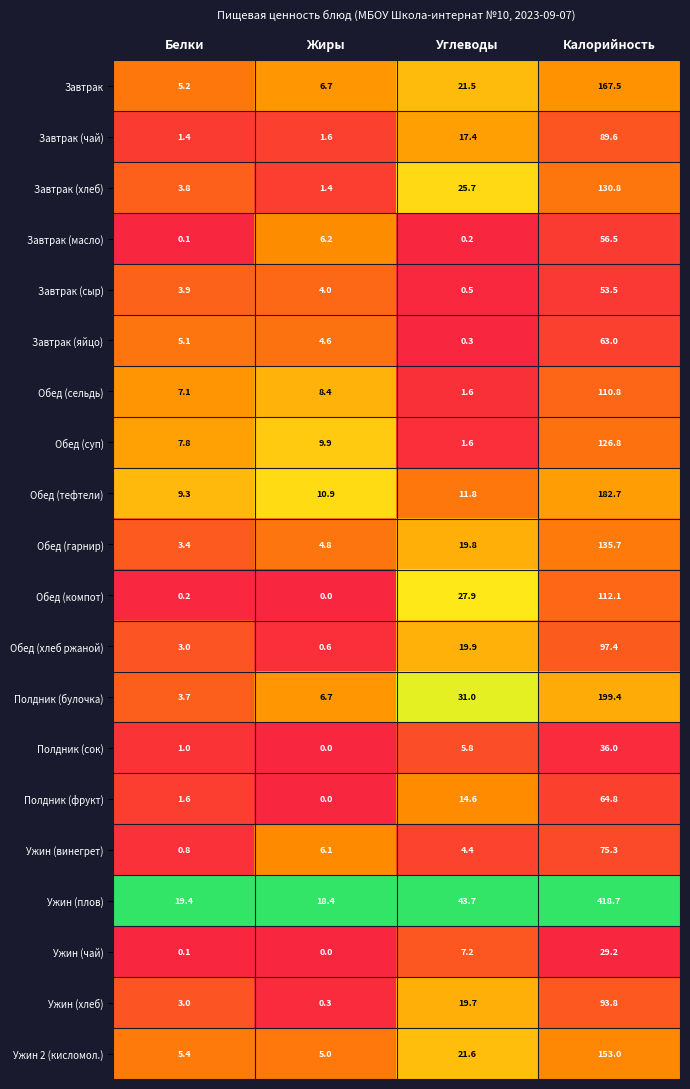

Is the value of Обед (хлеб ржаной) at Жиры greater than the value of Обед (суп) at Белки?

No